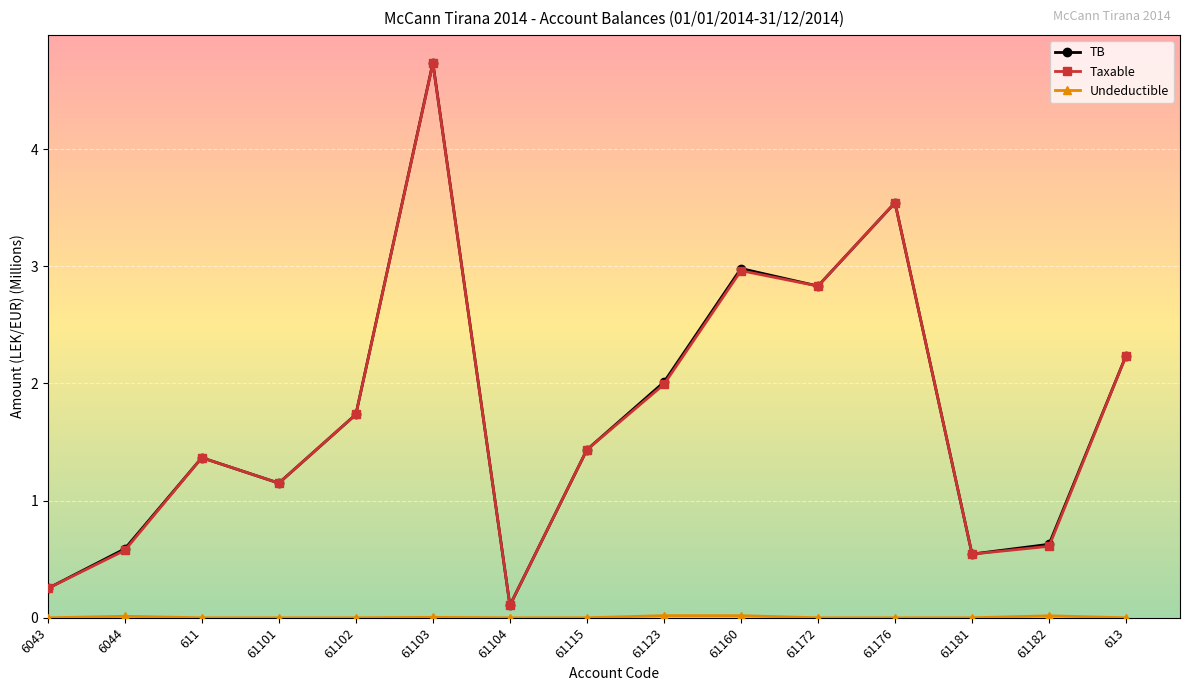

Which category has the highest value across all series?

61103